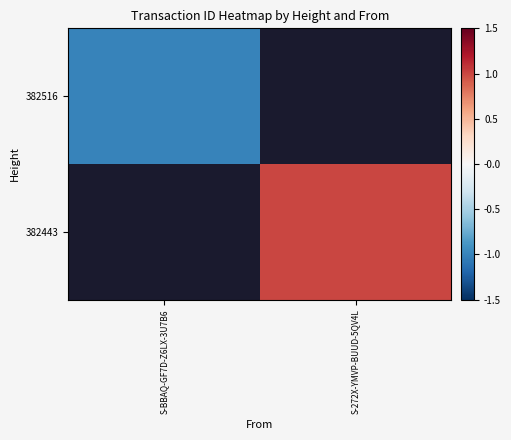

How many negative values does the 382516 series have?

1